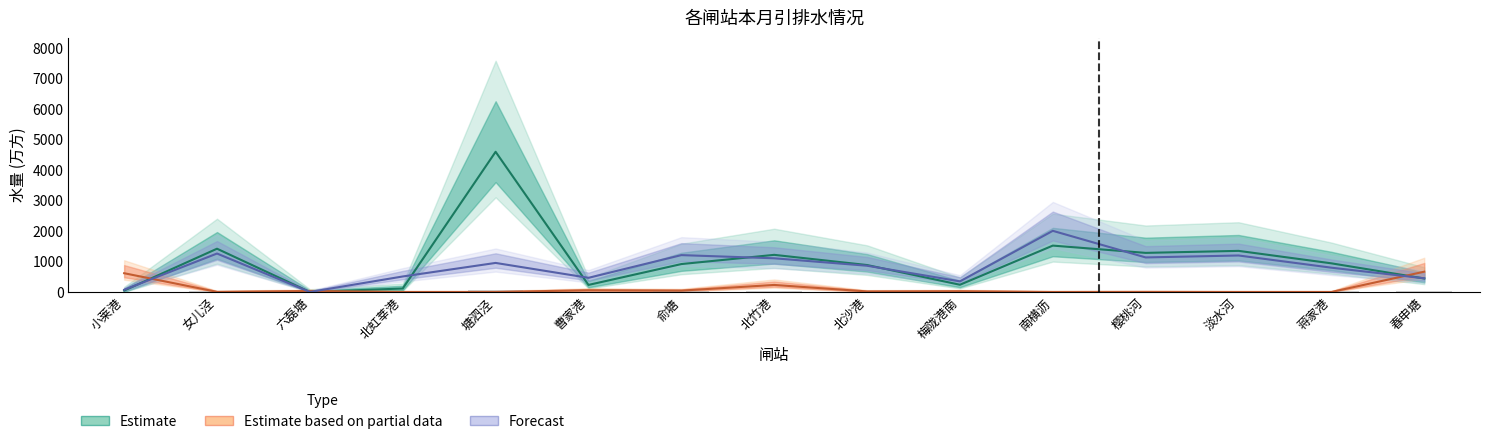

Reading left to right, transcribe all the data shown in this chart.

引水运行时间(本月): 小莱港=72.0	女儿泾=1260.0	六磊塘=0.0	北虹莘港=508.0	塘泗泾=952.0	曹家港=464.0	俞塘=1208.0	北竹港=1104.0	北沙港=860.0	梅陇港南=348.0	南横沥=2004.0	樱桃河=1132.0	淡水河=1196.0	蒋家港=796.0	春申塘=448.0
引水量(本月万方): 小莱港=46.7	女儿泾=1417.9	六磊塘=0.0	北虹莘港=113.7	塘泗泾=4594.3	曹家港=230.9	俞塘=914.5	北竹港=1216.8	北沙港=882.8	梅陇港南=236.4	南横沥=1519.9	樱桃河=1281.2	淡水河=1347.1	蒋家港=938.5	春申塘=442.1
排水量(本月万方): 小莱港=614.9	女儿泾=3.6	六磊塘=31.8	北虹莘港=0.0	塘泗泾=0.0	曹家港=56.1	俞塘=44.6	北竹港=230.5	北沙港=17.5	梅陇港南=24.5	南横沥=0.0	樱桃河=3.2	淡水河=0.0	蒋家港=0.0	春申塘=665.0